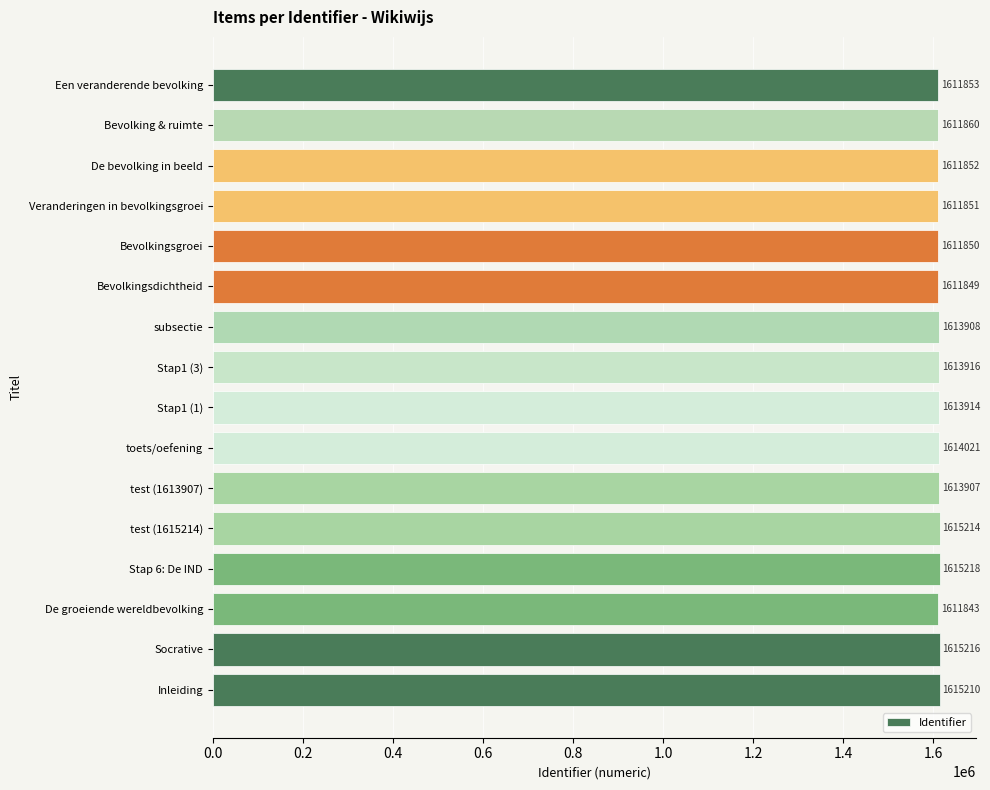

At which category does the chart reach its peak across all series?

Stap 6: De IND